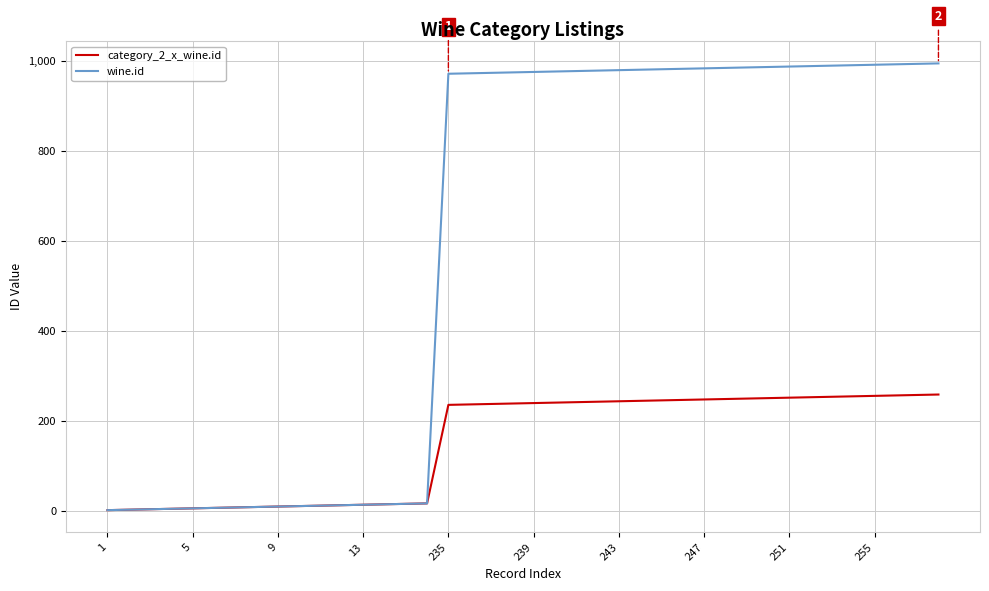

List the series in order of their peak value, lowest first.

category_2_x_wine.id, wine.id